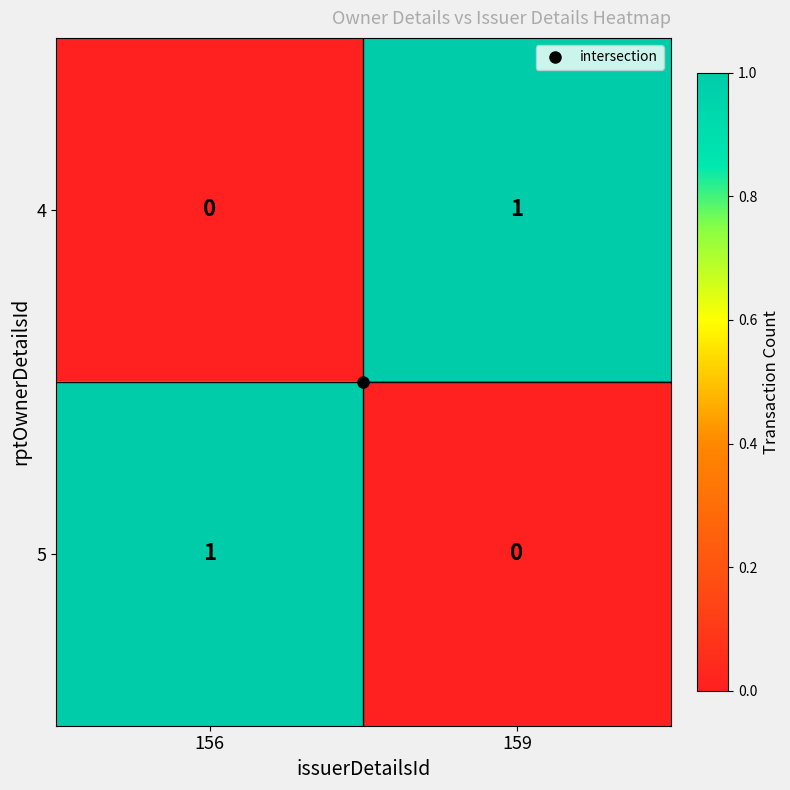

At 159, list the series in order from smallest to largest.

5, 4